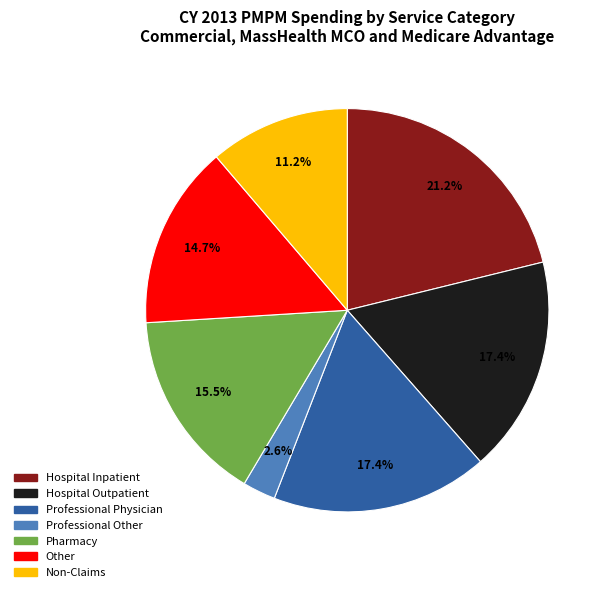

Count the number of slices in the pie.

7